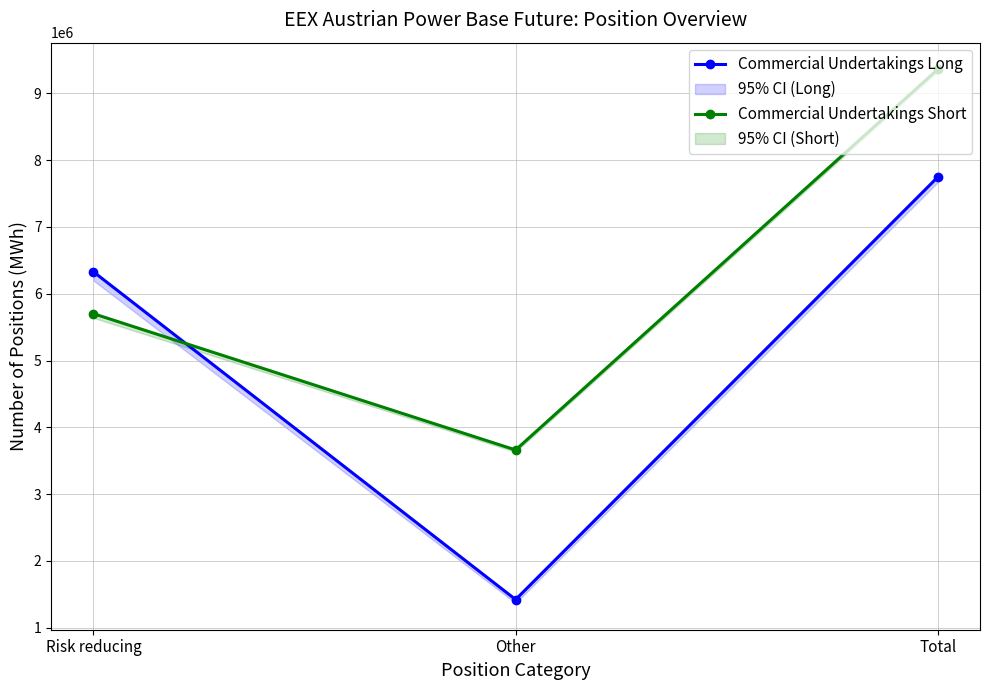

How many data points does each series have?

3